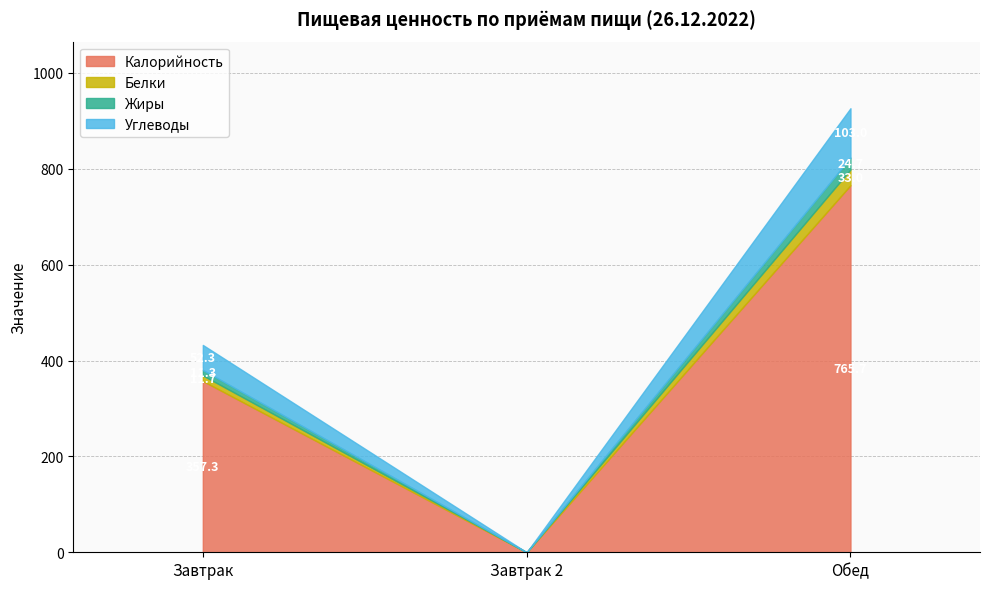

How many data points does each series have?

3